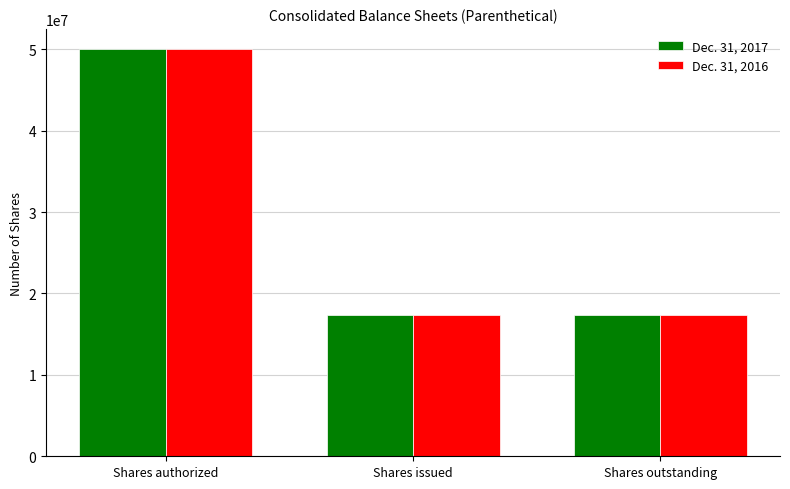

Are the bars horizontal?

No